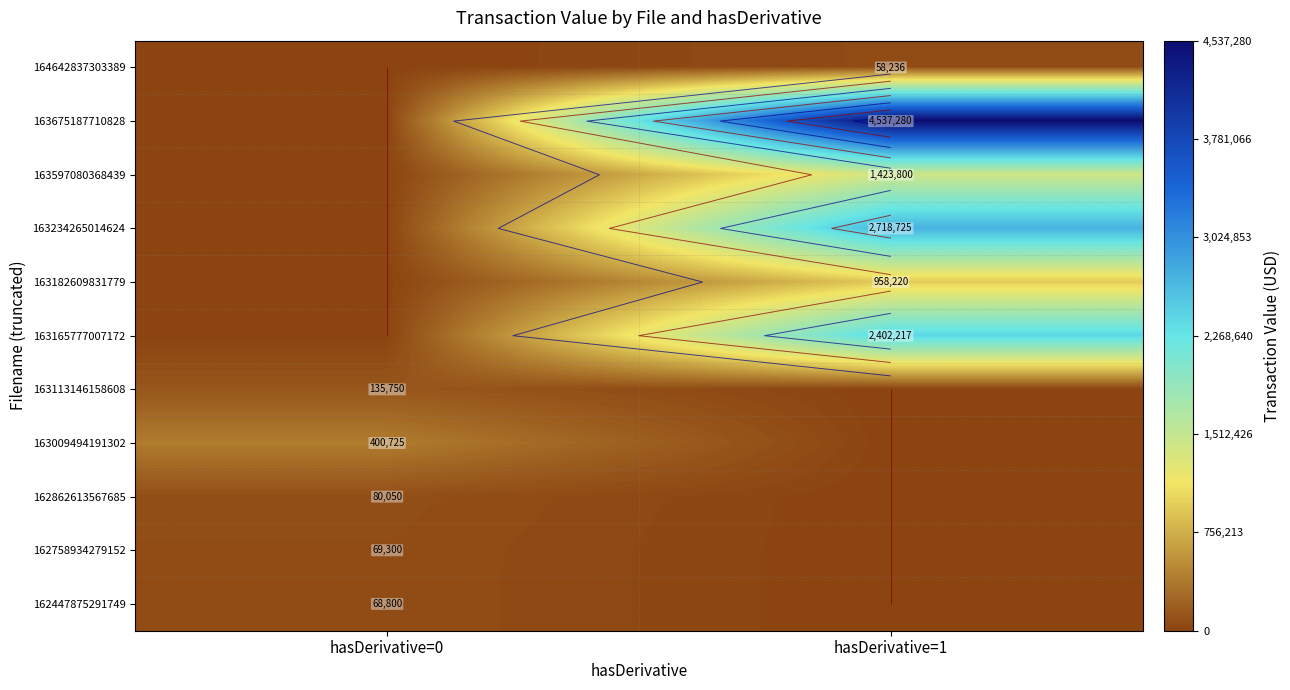

Is it true that 163597080368439 equals 616269 at hasDerivative=0?

False